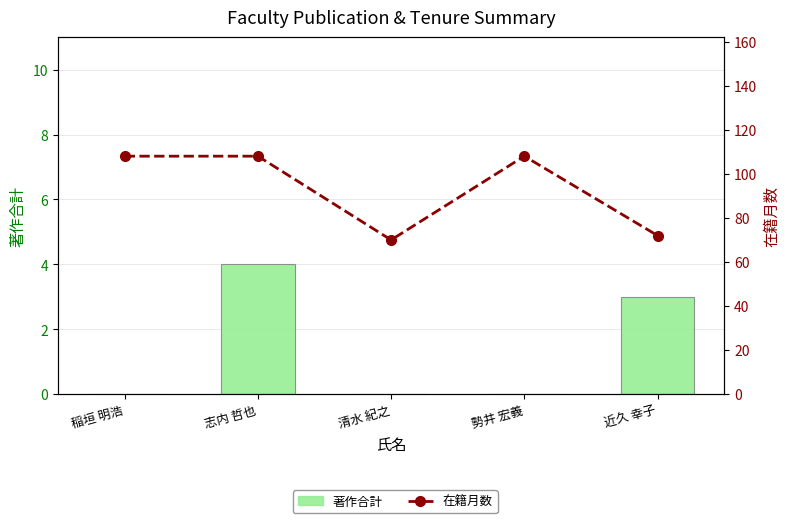

Is the value of 在籍月数 at 勢井 宏義 greater than the value of 著作合計 at 近久 幸子?

Yes